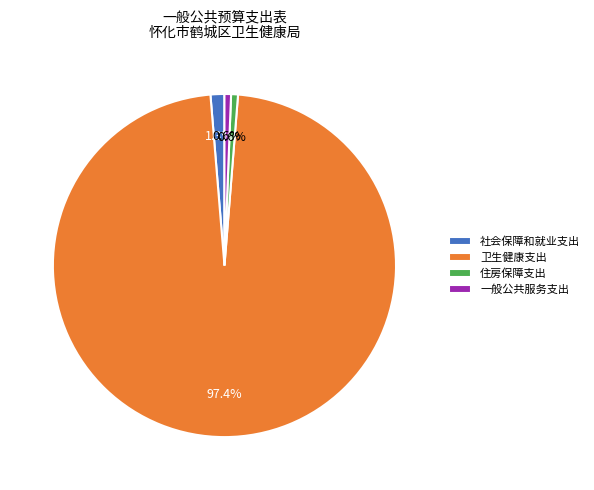

How many segments does this pie chart have?

4